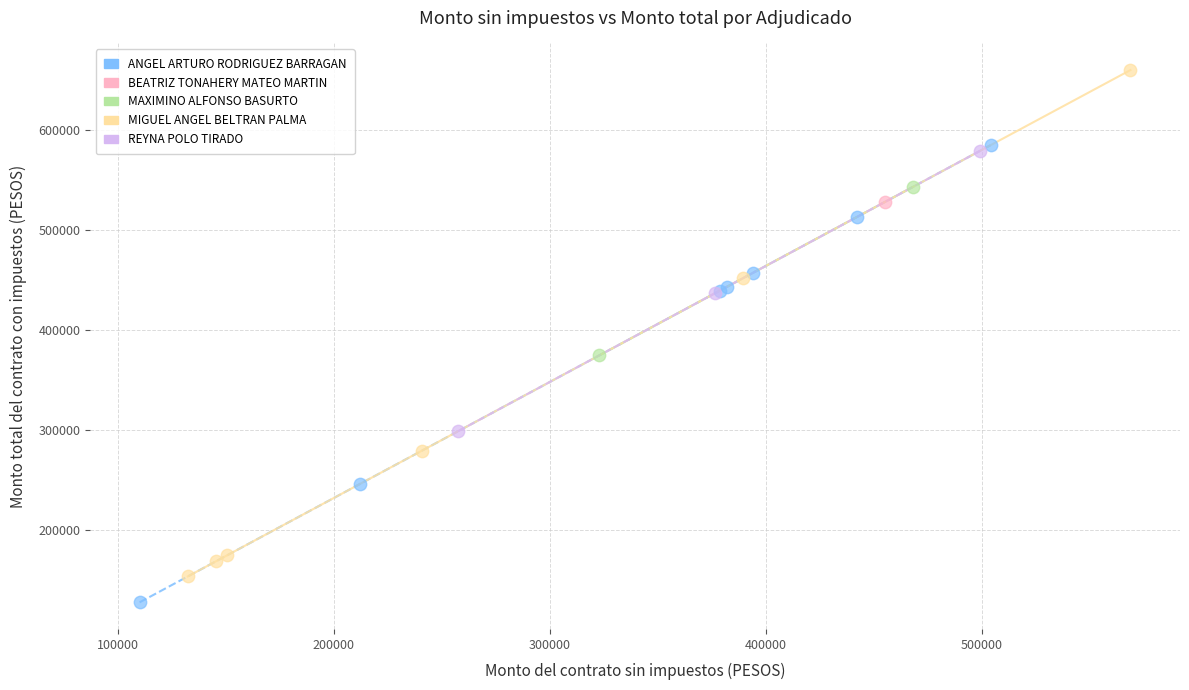

What are all the series names shown in the legend?

ANGEL ARTURO RODRIGUEZ BARRAGAN, BEATRIZ TONAHERY MATEO MARTIN, MAXIMINO ALFONSO BASURTO, MIGUEL ANGEL BELTRAN PALMA, REYNA POLO TIRADO